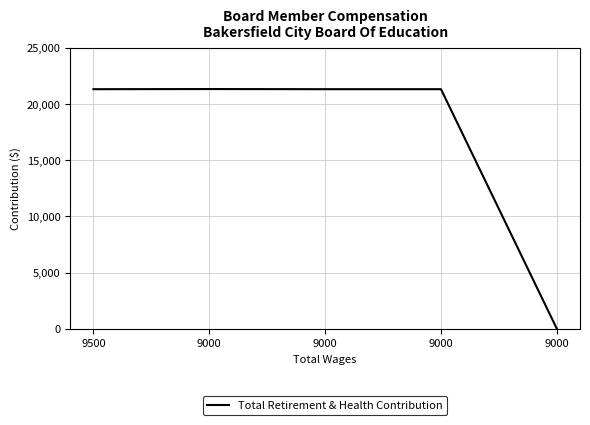

How many distinct data groups are displayed?

1